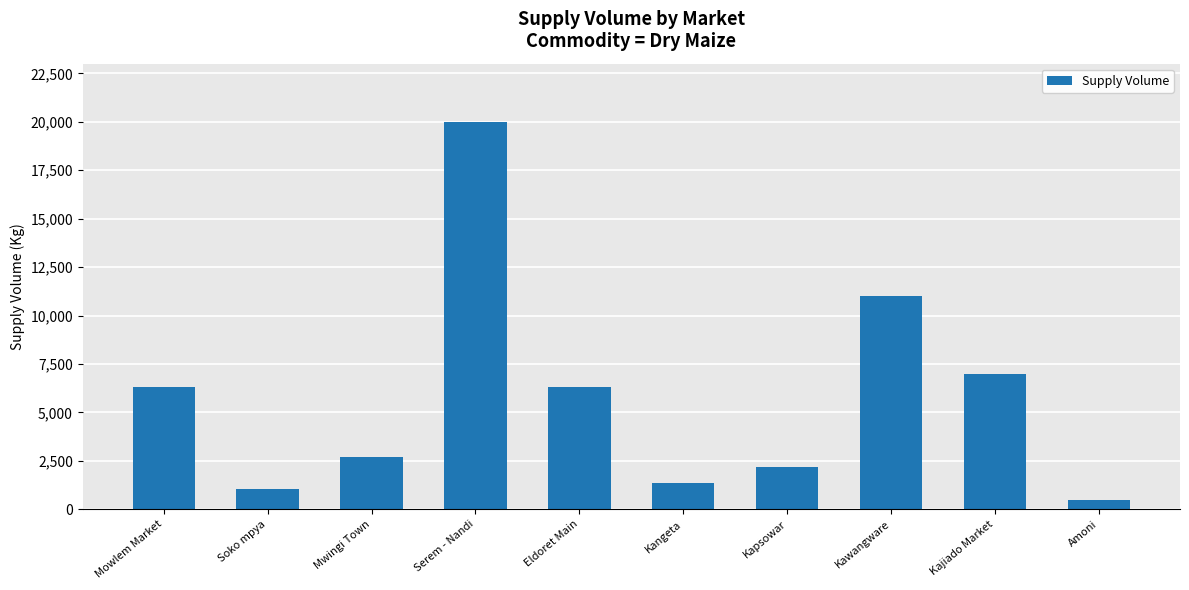

What is the maximum value shown in the chart?

20000